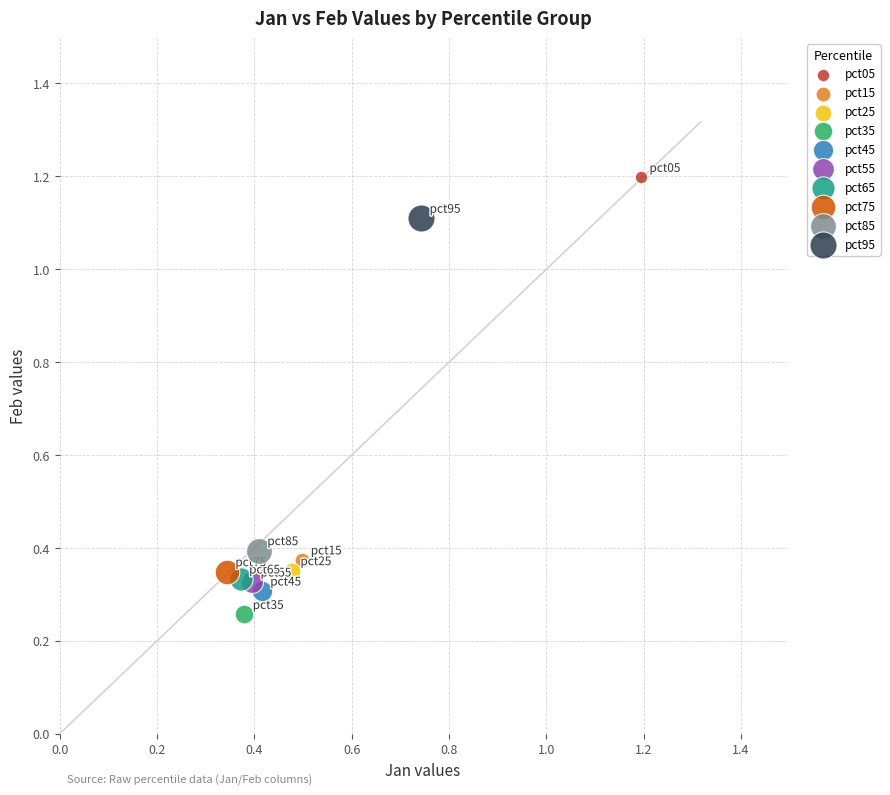

What are all the series names shown in the legend?

pct05, pct15, pct25, pct35, pct45, pct55, pct65, pct75, pct85, pct95